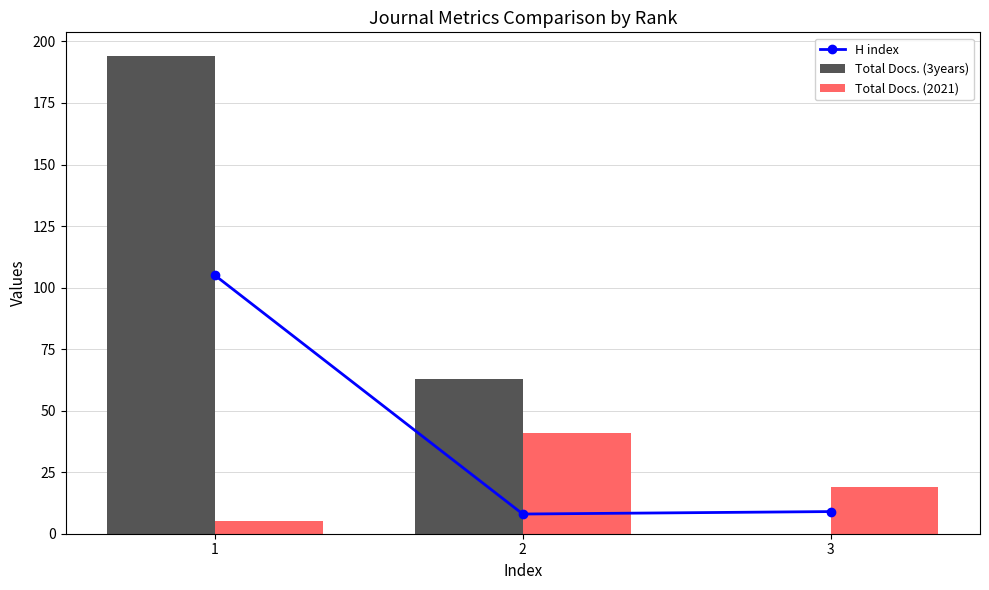

Is the value of H index at 1 greater than the value of Total Docs. (2021) at 3?

Yes